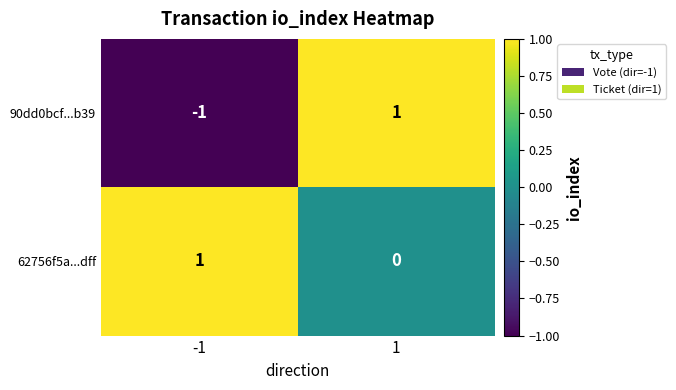

Rank the series at 1 from highest to lowest value.

90dd0bcf...b39, 62756f5a...dff